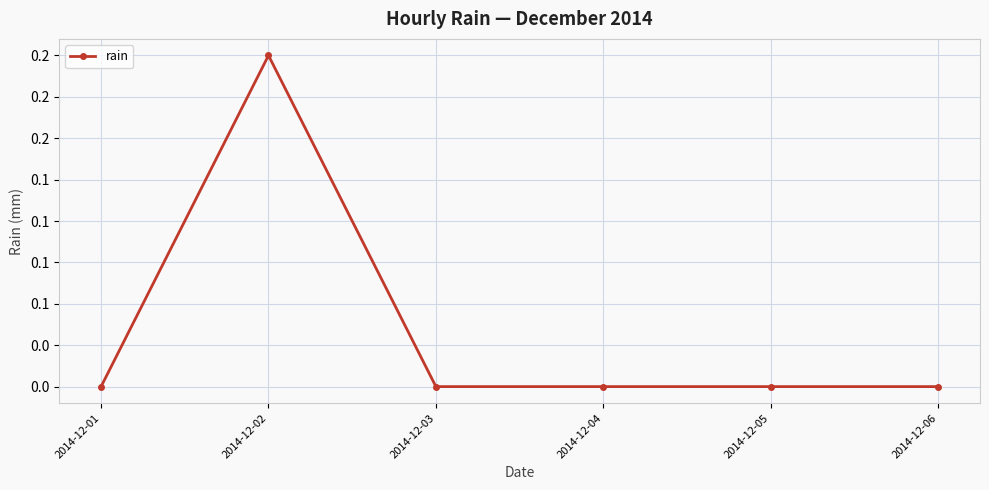

How many points are higher than both their immediate neighbors (excluding endpoints)?

1